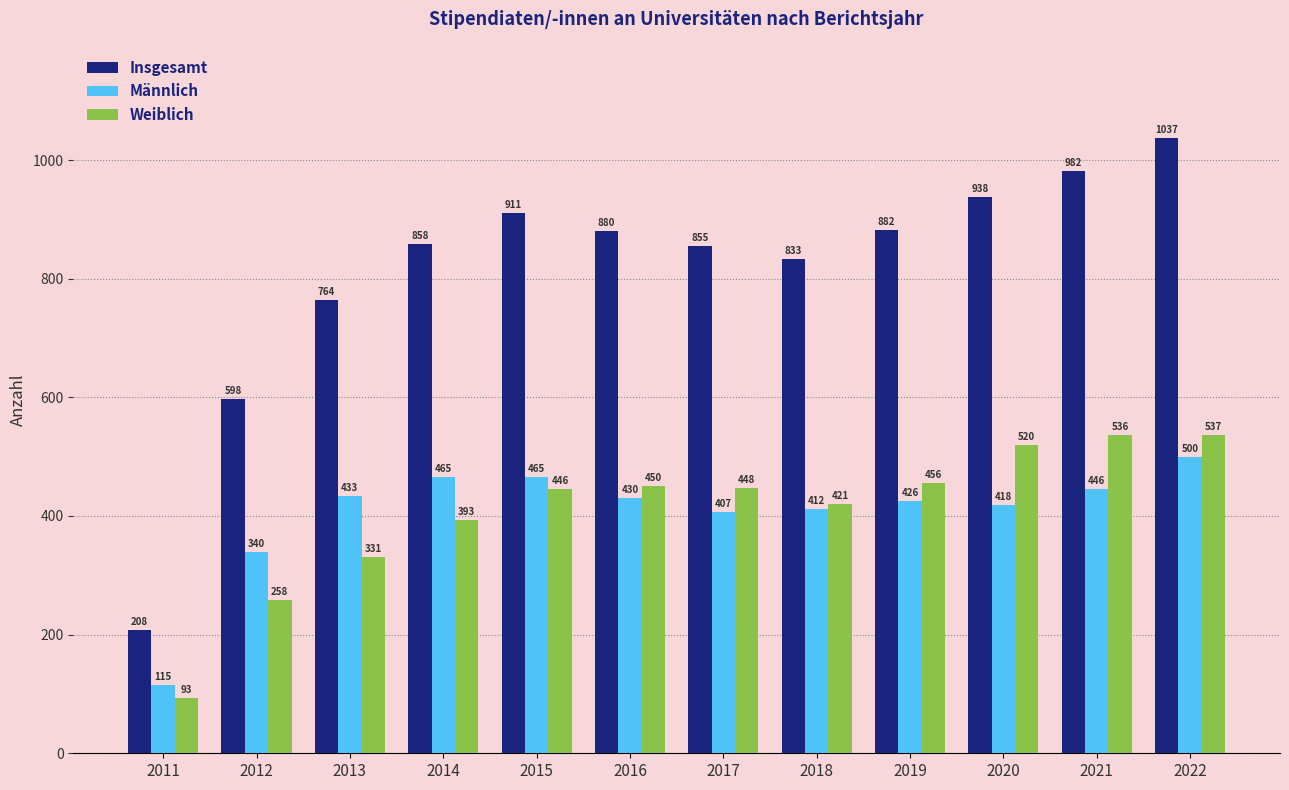

What is the difference between the Weiblich values at 2016 and 2011?

357